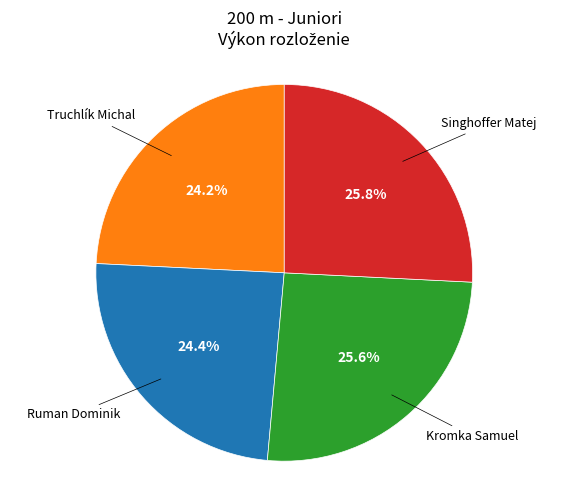

Does any single category account for the majority?

No